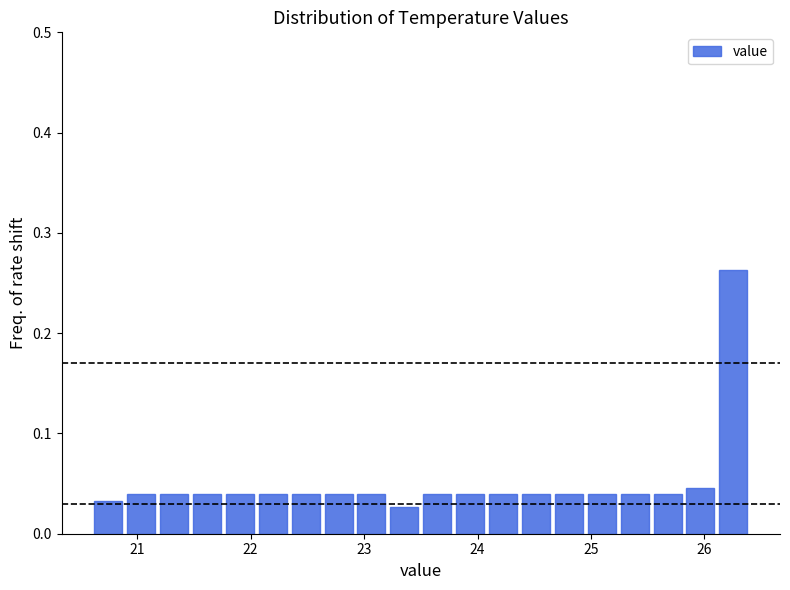

Around what value on the x-axis is the tallest bar? Give the approximate position of its centre, as read against the axis.

26.3